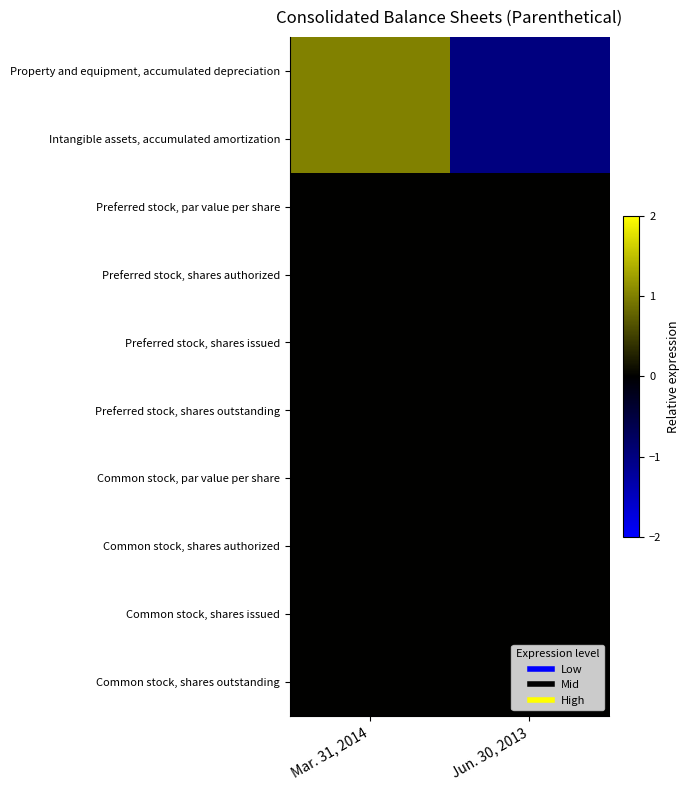

What is the smallest value displayed?

-1